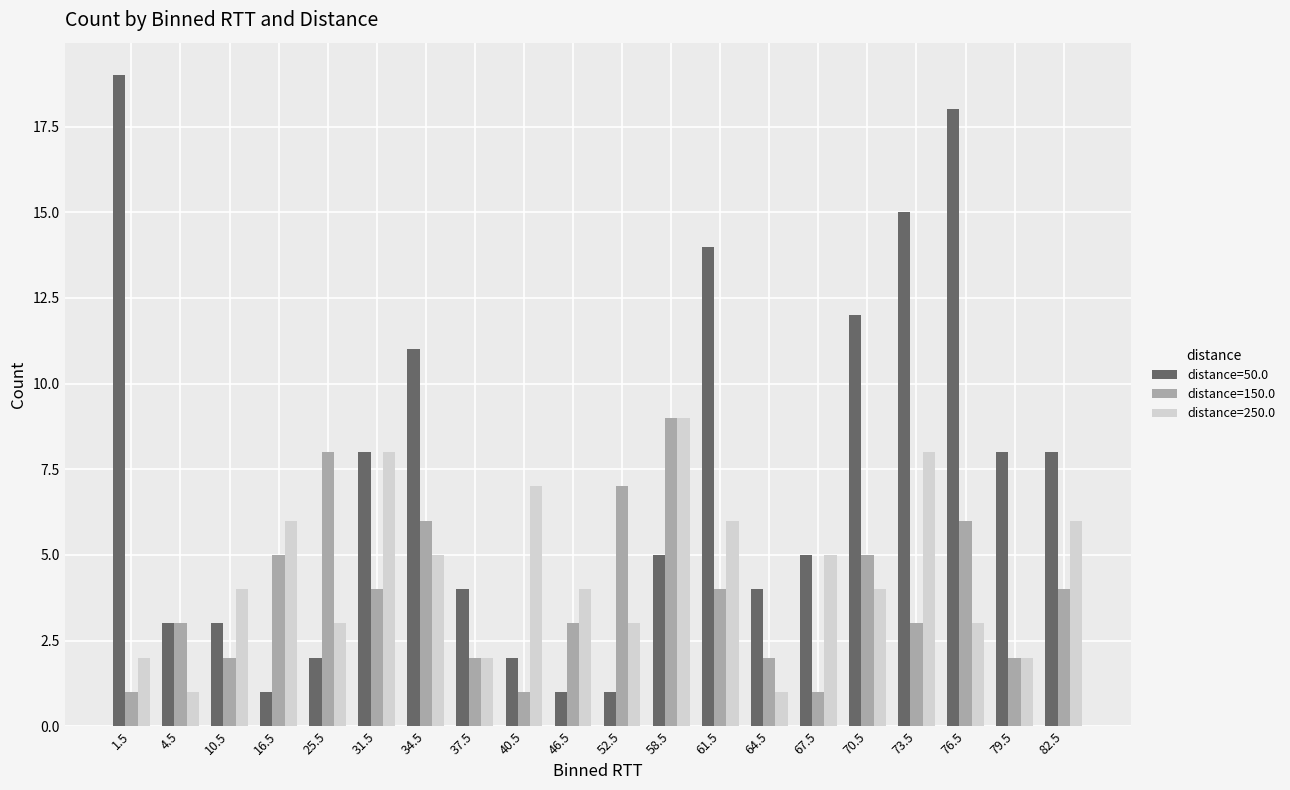

Where is distance=50.0 nearest to the value 10?

34.5